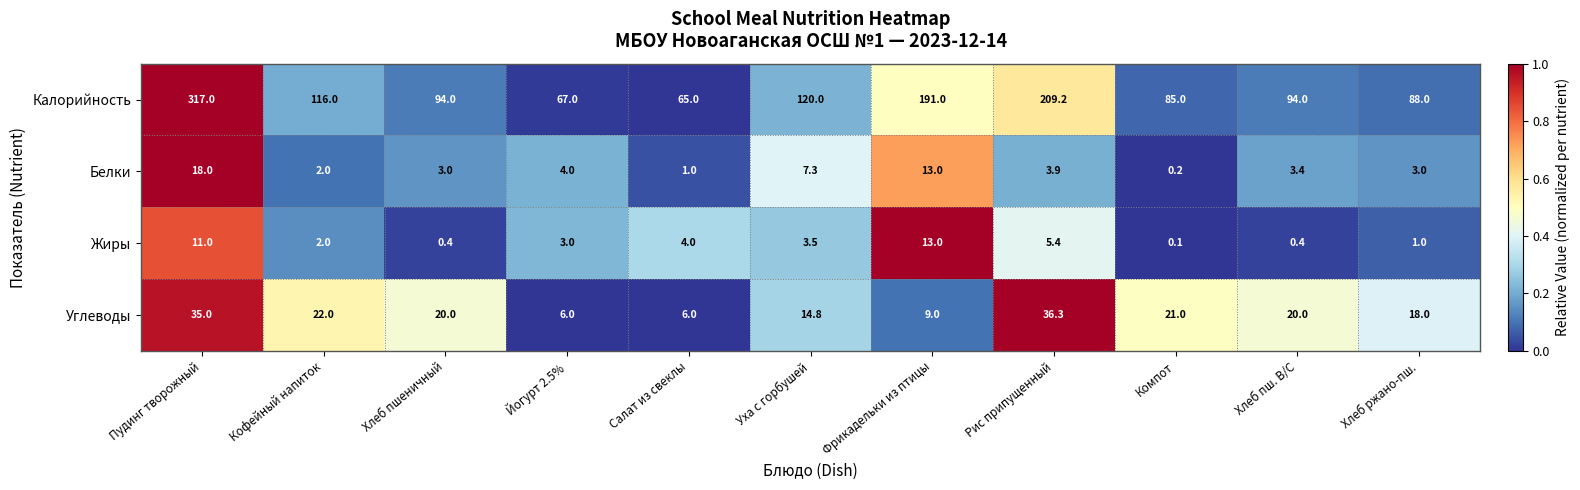

Which label corresponds to the largest value in the chart?

Пудинг творожный